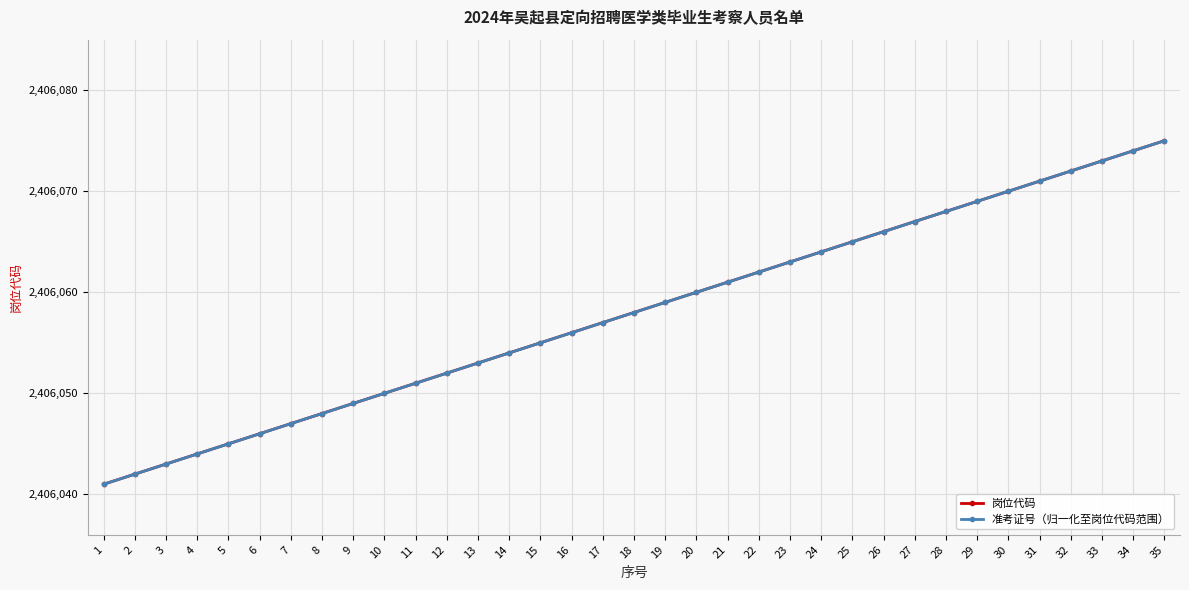

Reading left to right, extract all data points from this chart.

岗位代码: 2406041.0	2406042.0	2406043.0	2406044.0	2406045.0	2406046.0	2406047.0	2406048.0	2406049.0	2406050.0	2406051.0	2406052.0	2406053.0	2406054.0	2406055.0	2406056.0	2406057.0	2406058.0	2406059.0	2406060.0	2406061.0	2406062.0	2406063.0	2406064.0	2406065.0	2406066.0	2406067.0	2406068.0	2406069.0	2406070.0	2406071.0	2406072.0	2406073.0	2406074.0	2406075.0
准考证号（归一化至岗位代码范围）: 2406041.0	2406042.0	2406043.0	2406044.0	2406045.0	2406046.0	2406047.0	2406048.0	2406049.0	2406050.0	2406051.0	2406052.0	2406053.0	2406054.0	2406055.0	2406056.0	2406057.0	2406058.0	2406059.0	2406060.0	2406061.0	2406062.0	2406063.0	2406064.0	2406065.0	2406066.0	2406067.0	2406068.0	2406069.0	2406070.0	2406071.0	2406072.0	2406073.0	2406074.0	2406075.0